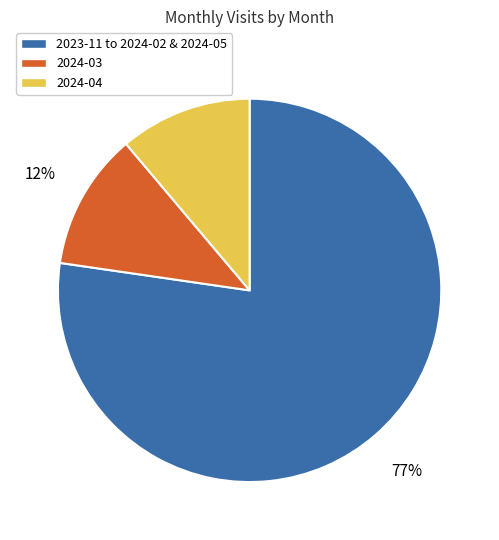

Between 2023-11 to 2024-02 & 2024-05 and 2024-04, which is larger?

2023-11 to 2024-02 & 2024-05